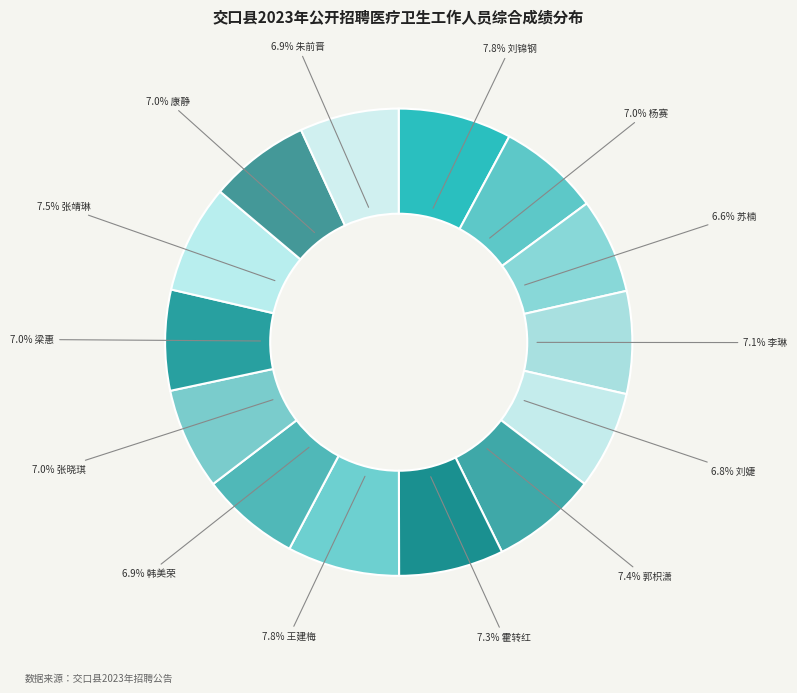

Rank the categories by value from highest to lowest.

刘锦钢, 王建梅, 张靖琳, 郭枳潇, 霍转红, 李琳, 张晓琪, 杨赛, 康静, 梁惠, 韩美荣, 朱前晋, 刘婕, 苏楠